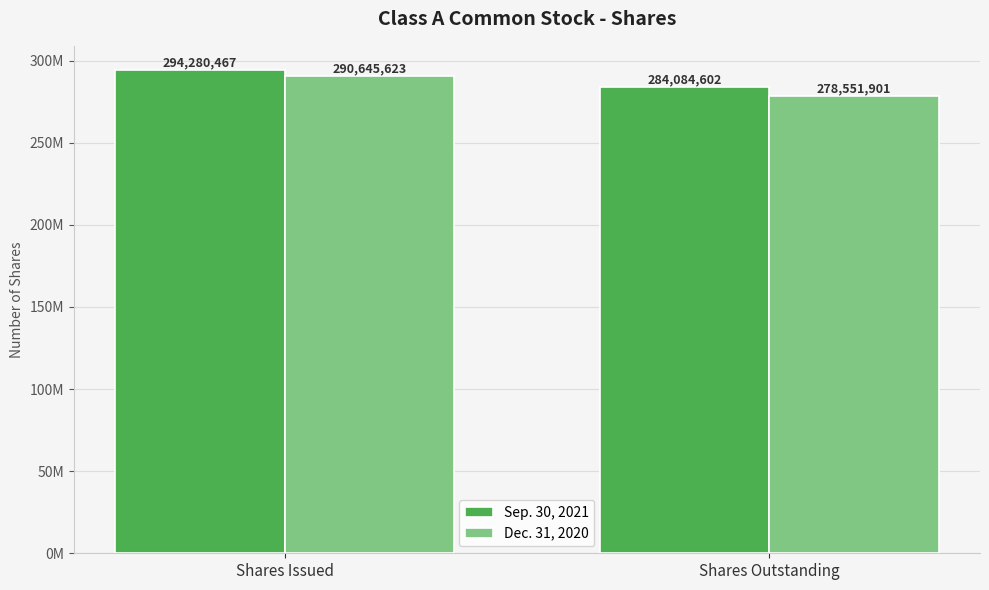

At which category is the sum across all series the highest?

Shares Issued